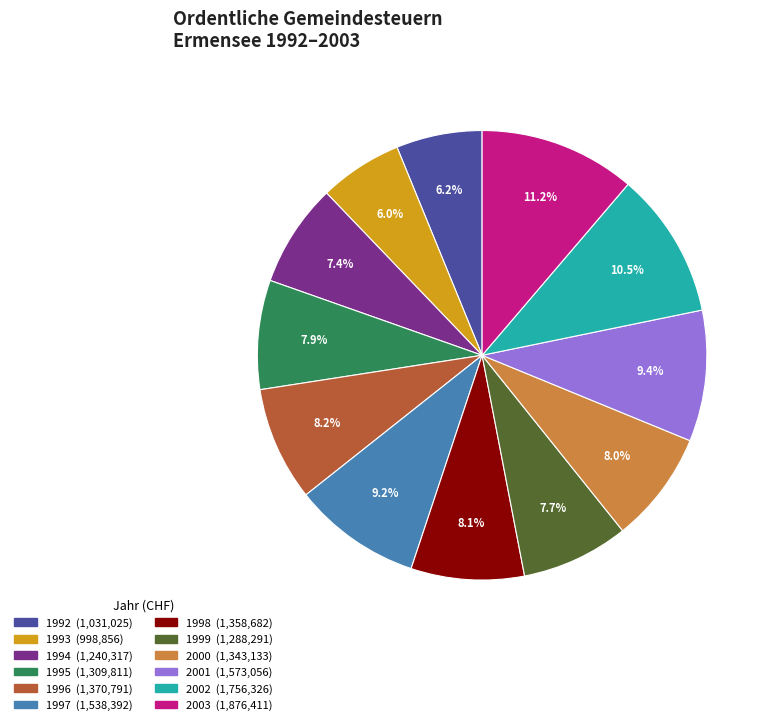

What is the largest slice in the pie chart?

2003